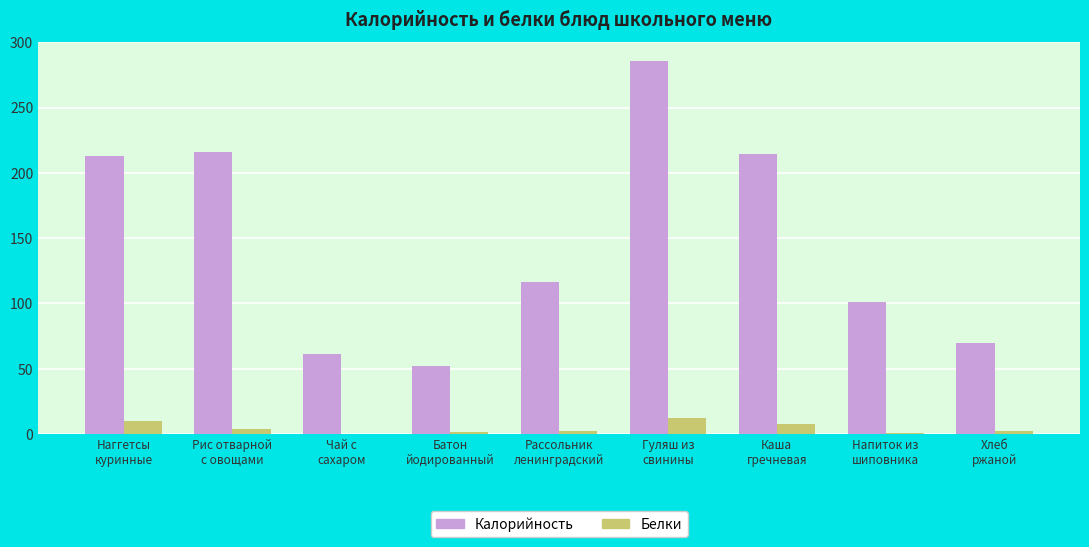

Which series has the largest total across all categories?

Калорийность